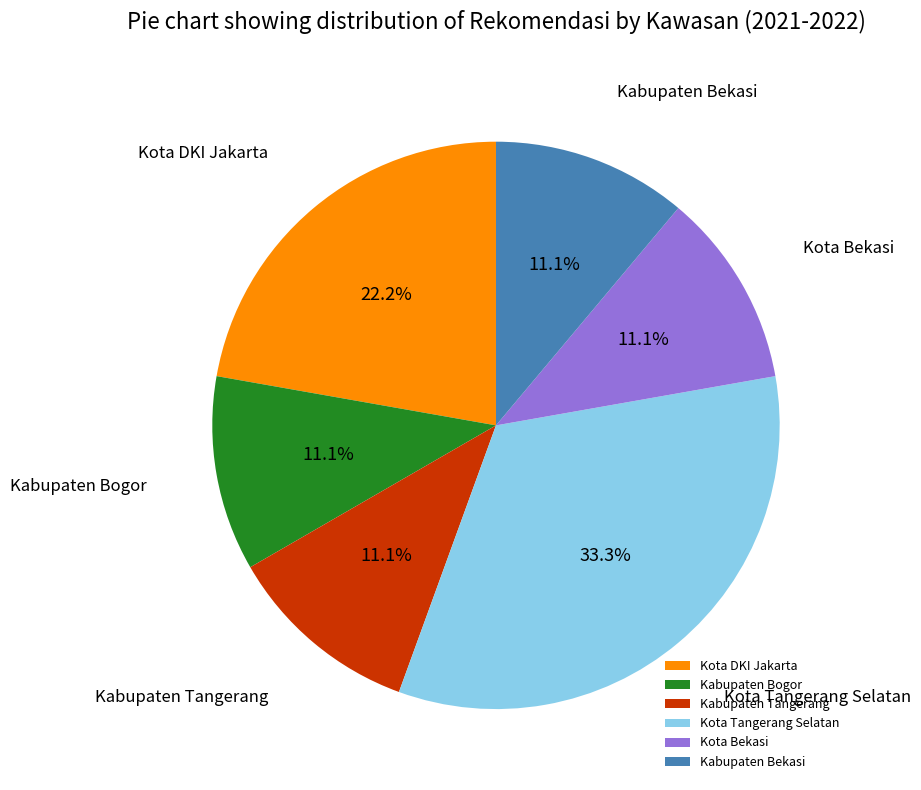

Which slice is the largest?

Kota Tangerang Selatan